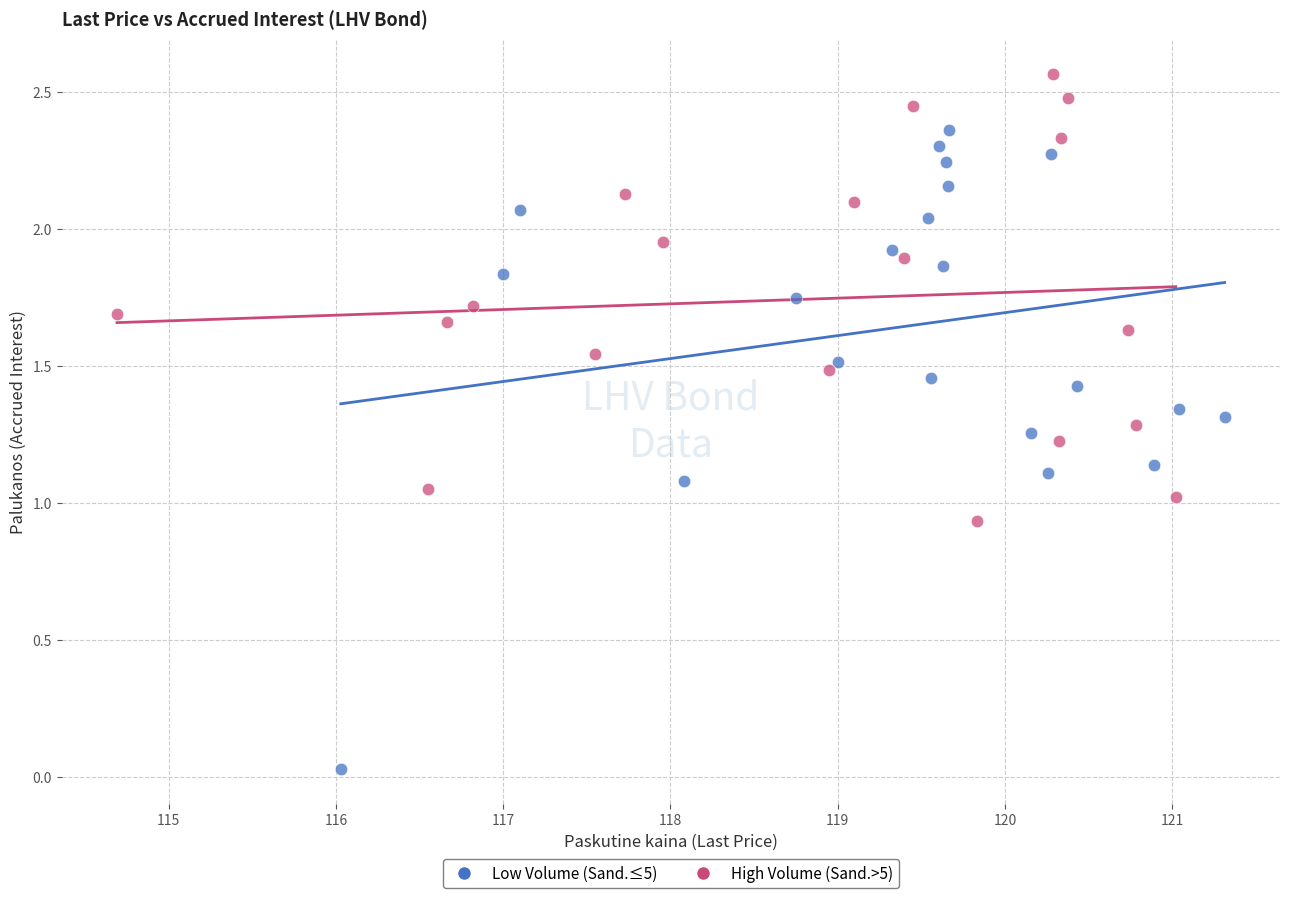

Which series has the widest spread of Y values?

Low Volume (Sand.≤5)